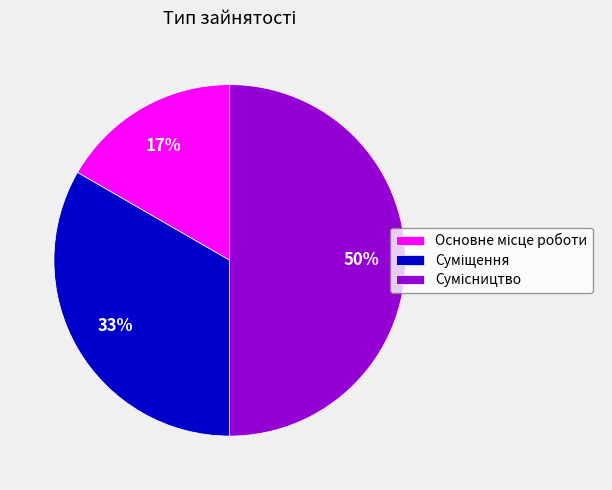

How many slices are in this pie chart?

3